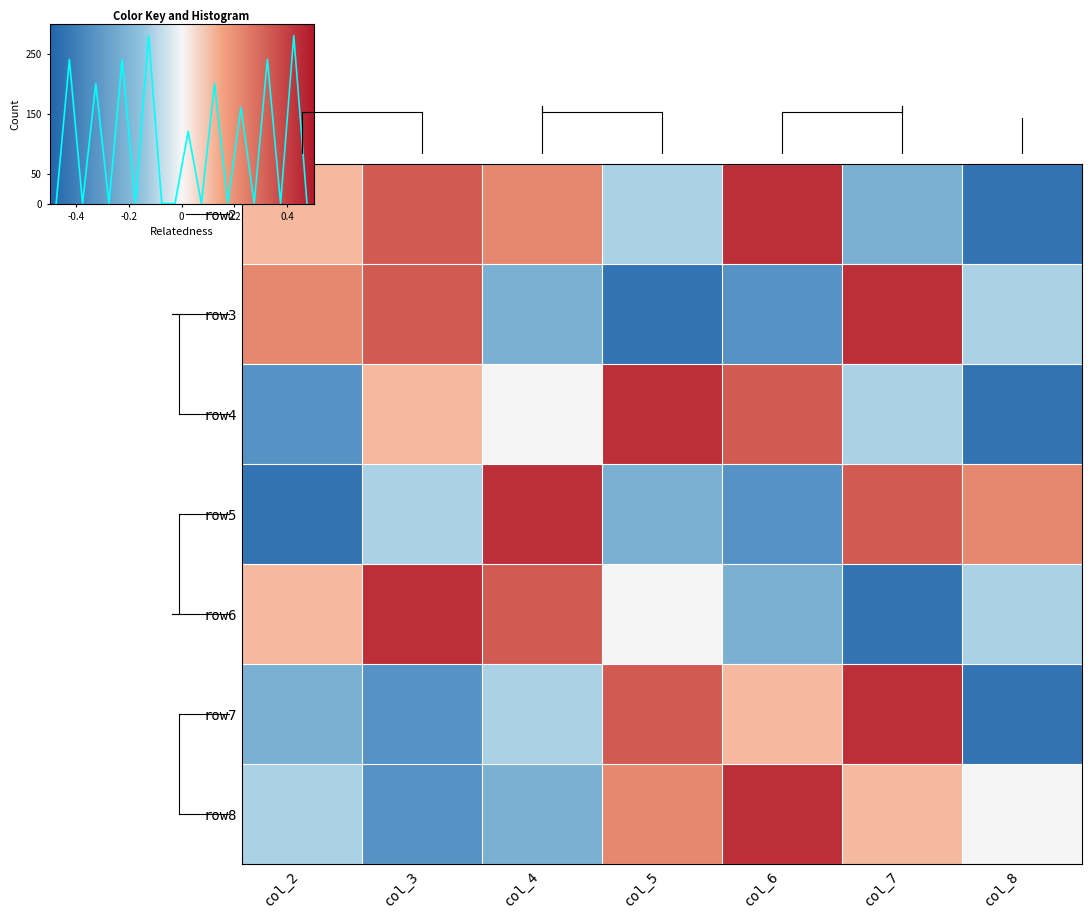

Where is row4 nearest to the value 0?

col_4